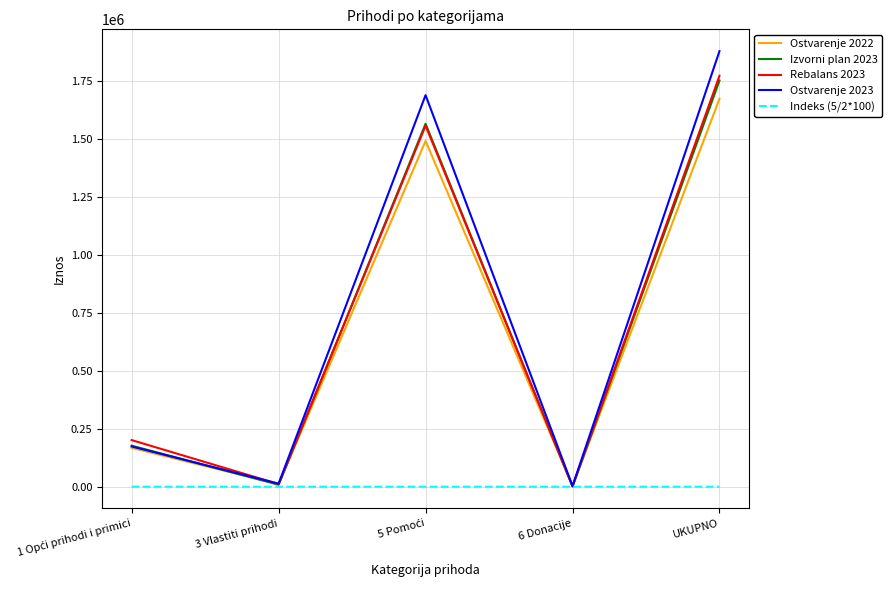

How many values in the Ostvarenje 2023 series are below 173508?

2